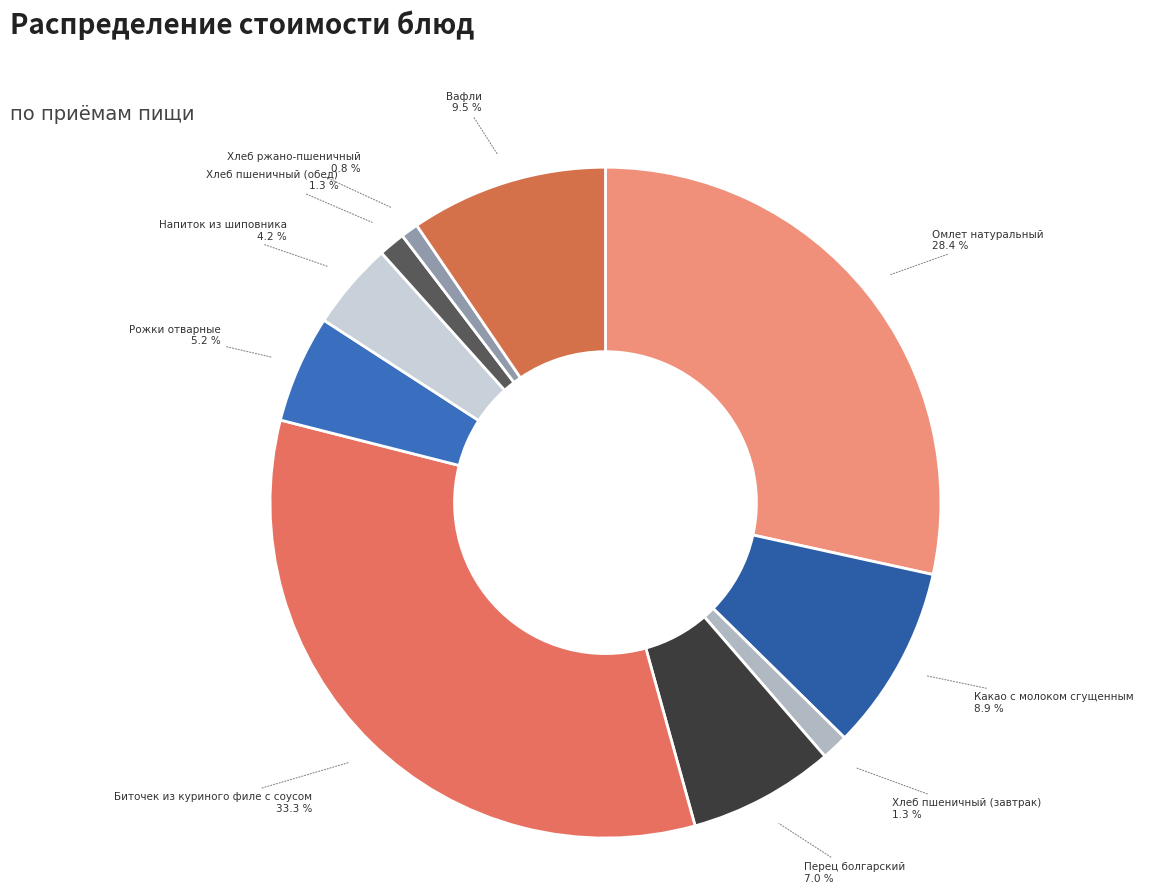

The Перец болгарский slice represents 7% of the pie. True or false?

True